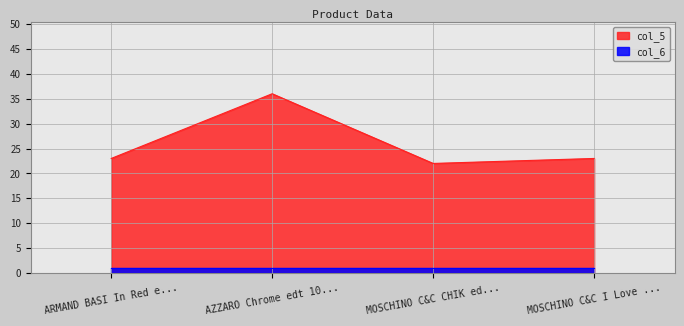

What is the value of the 2nd point from the left?

36